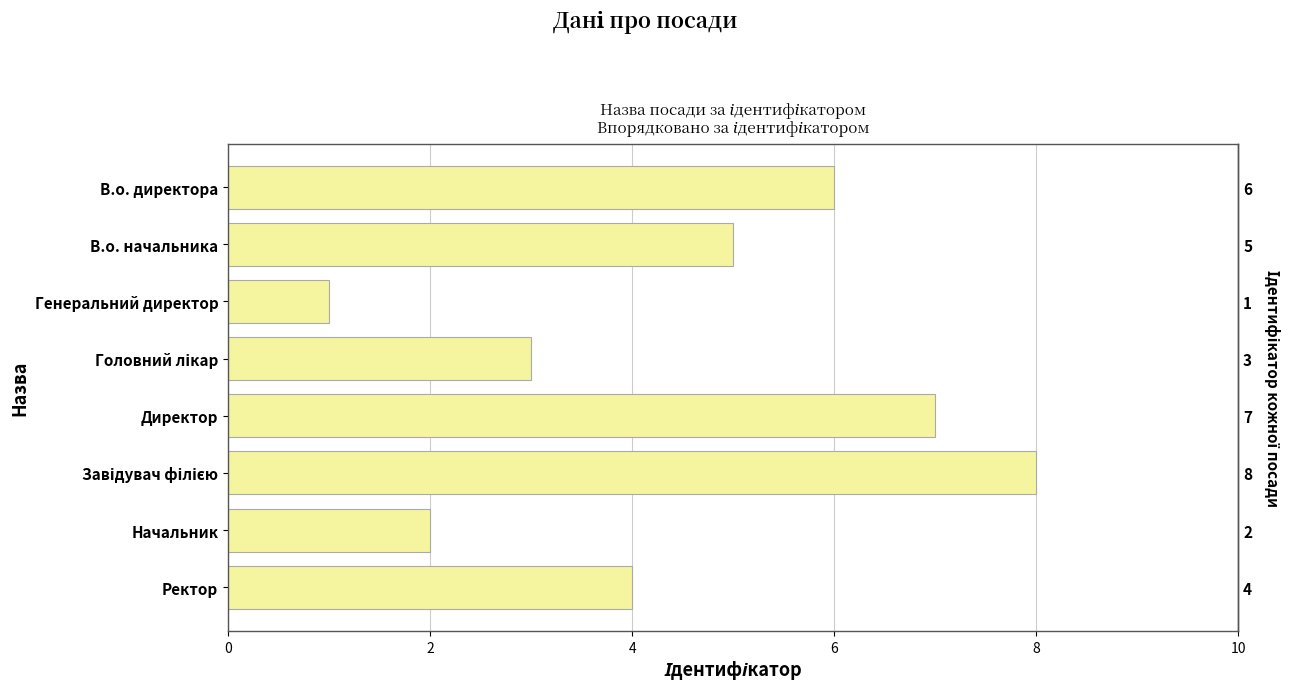

What is the average value?

4